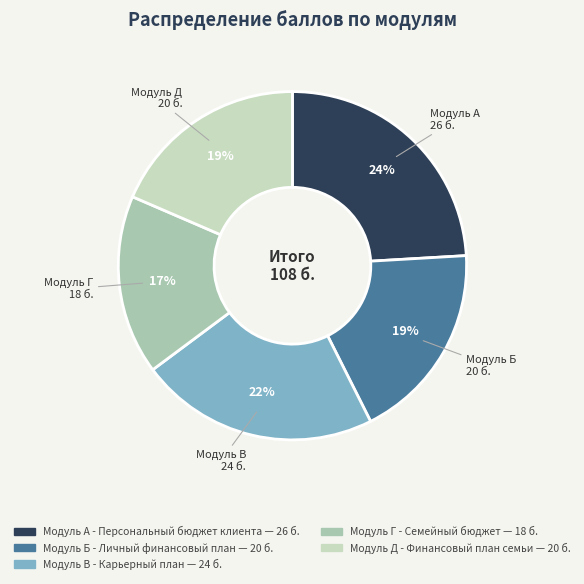

Which has a higher value, Модуль В - Карьерный план or Модуль Г - Семейный бюджет?

Модуль В - Карьерный план